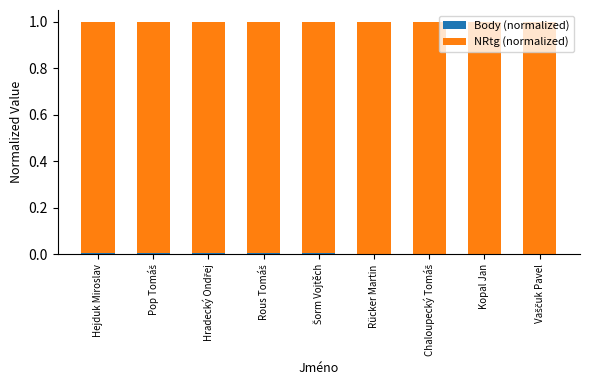

Are the bars grouped side by side (vs. stacked)?

No